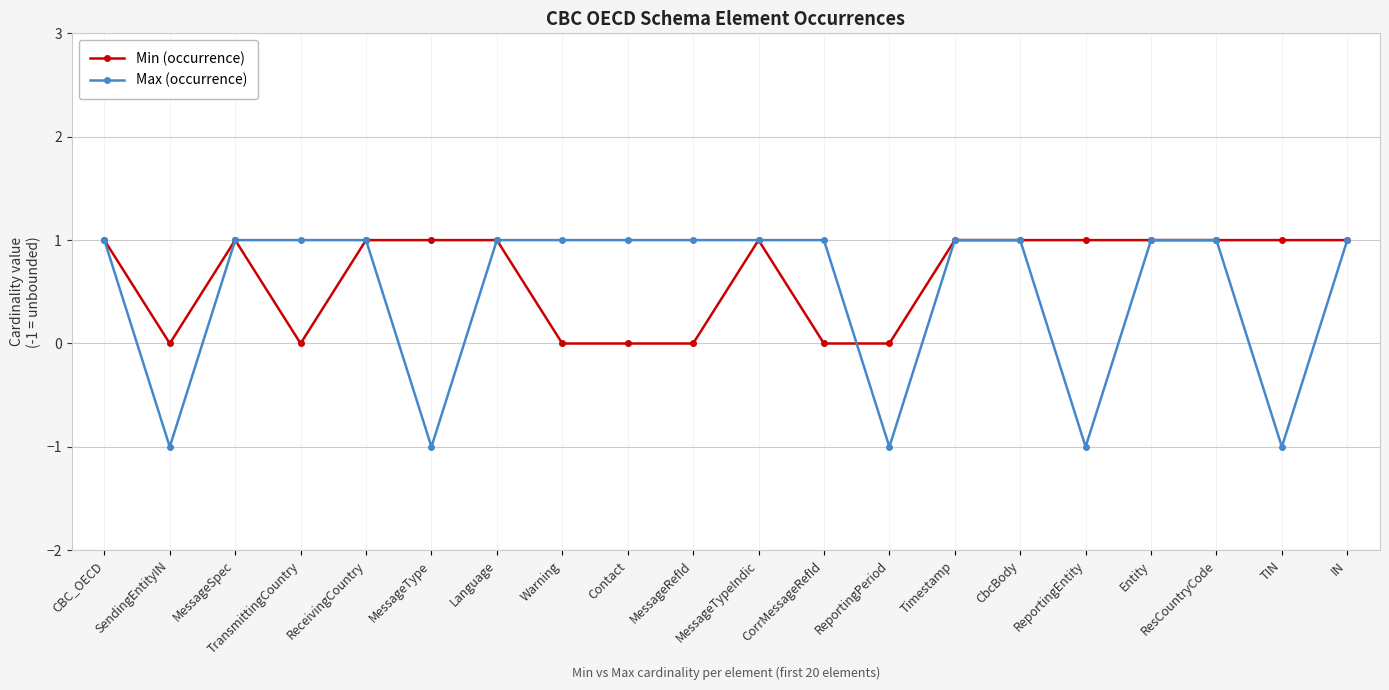

What are all the series names shown in the legend?

Min (occurrence), Max (occurrence)